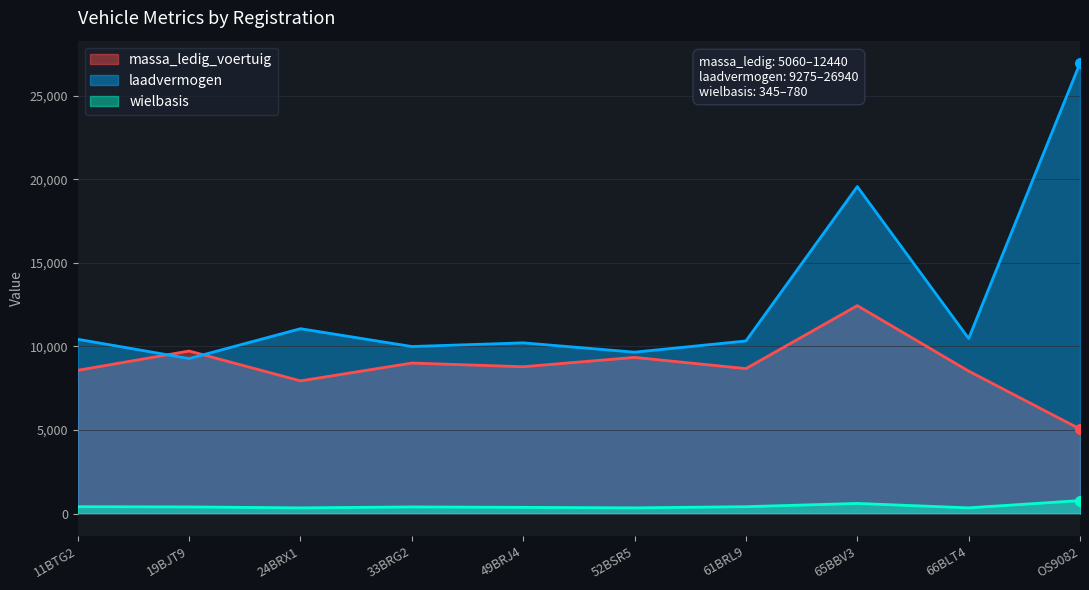

Is it true that laadvermogen equals 10327 at 61BRL9?

True